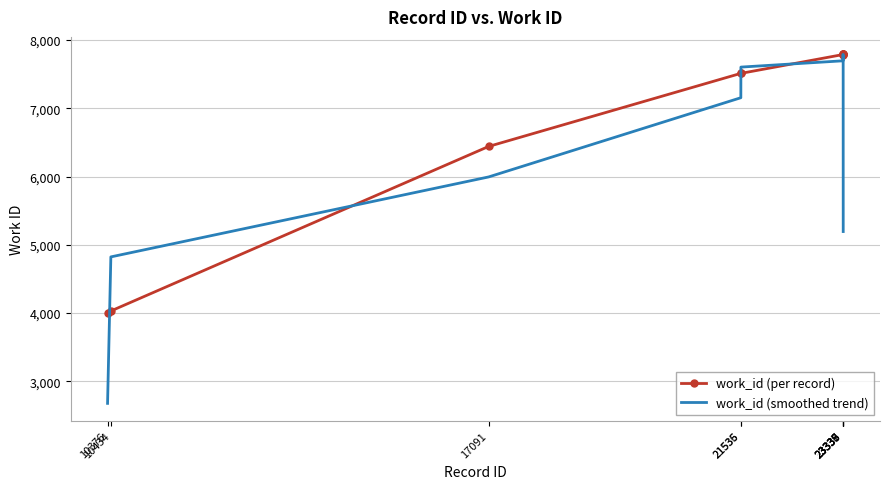

Which label corresponds to the smallest value in the chart?

10376